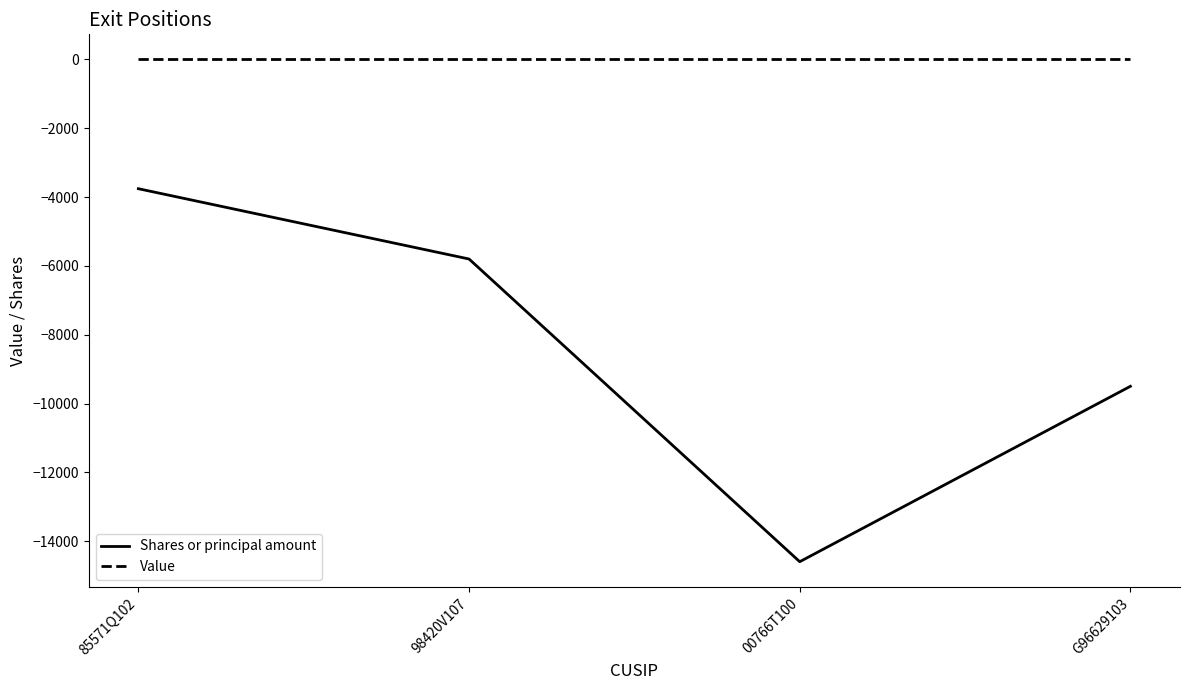

The value of Shares or principal amount at G96629103 is -4509. True or false?

False